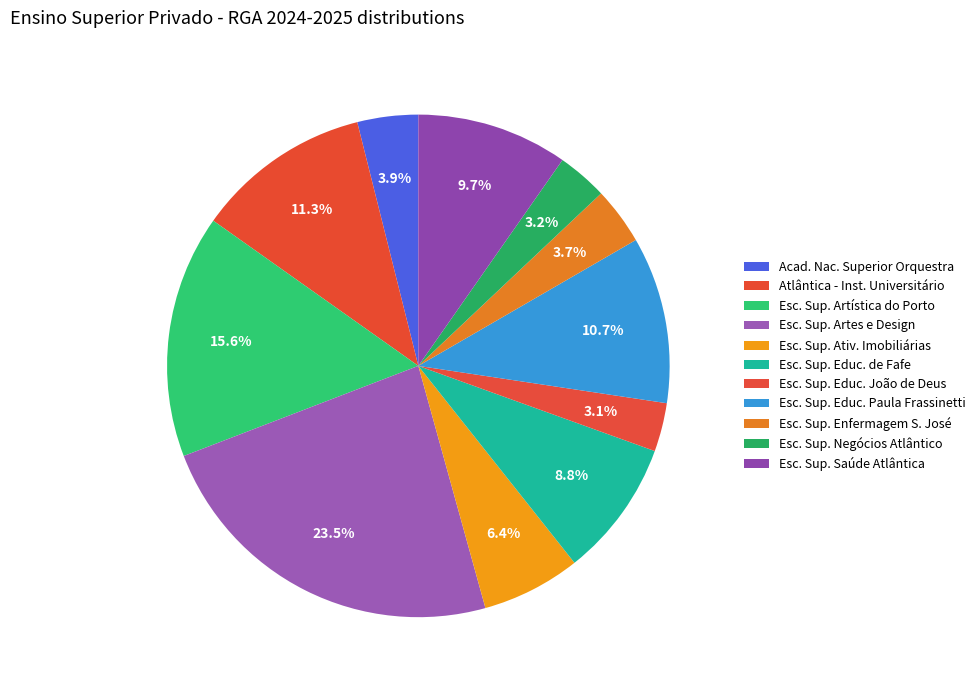

How many slices are in this pie chart?

11